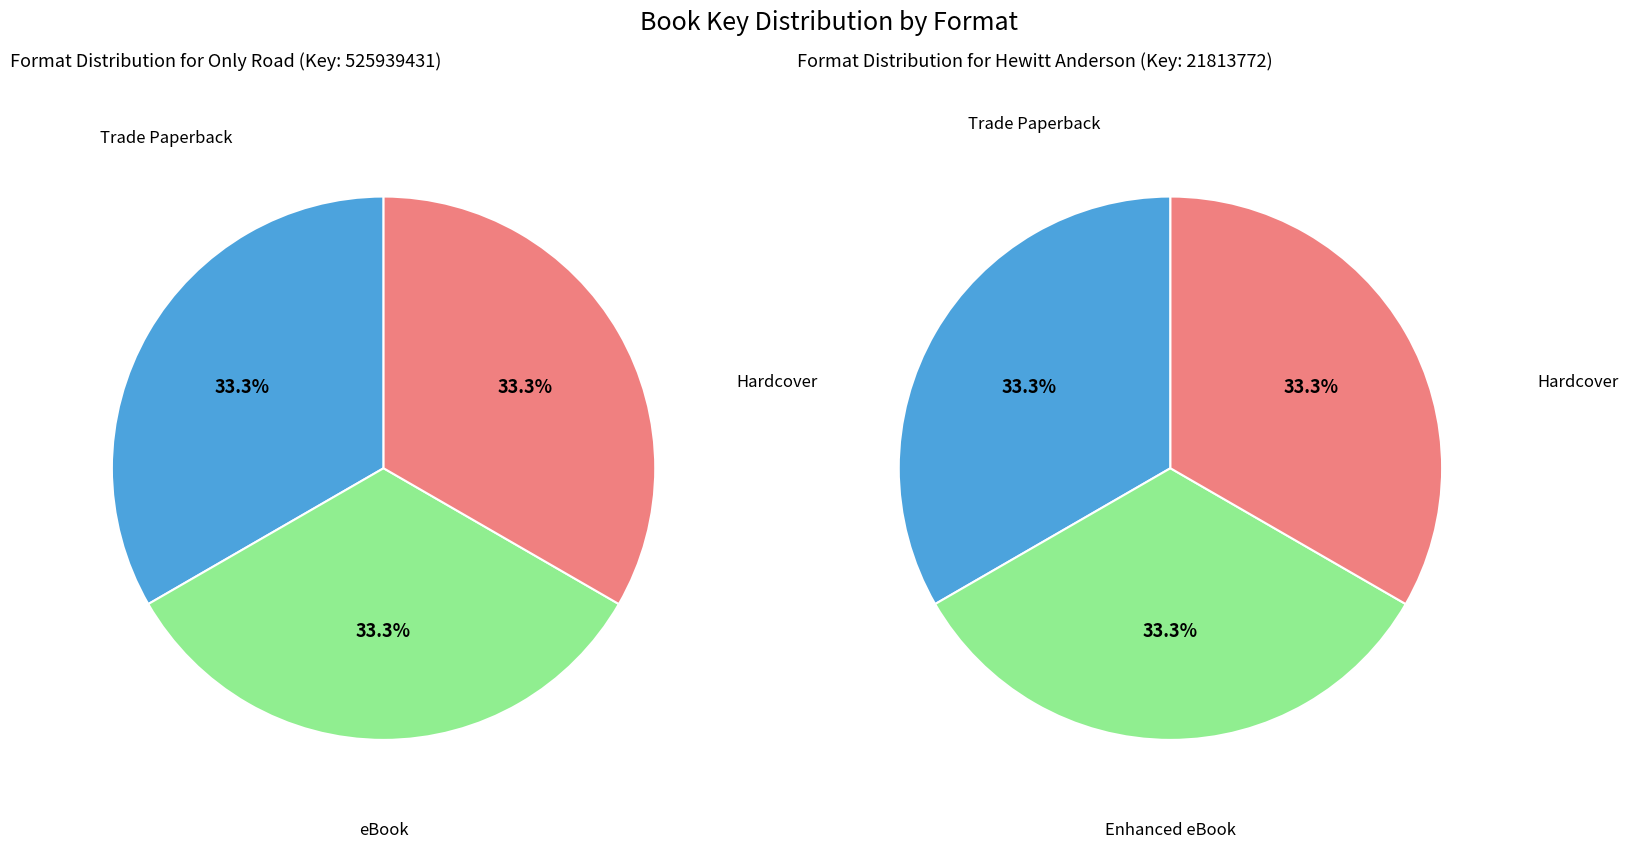

What is the largest slice in the pie chart?

Only Road (Trade Paperback)